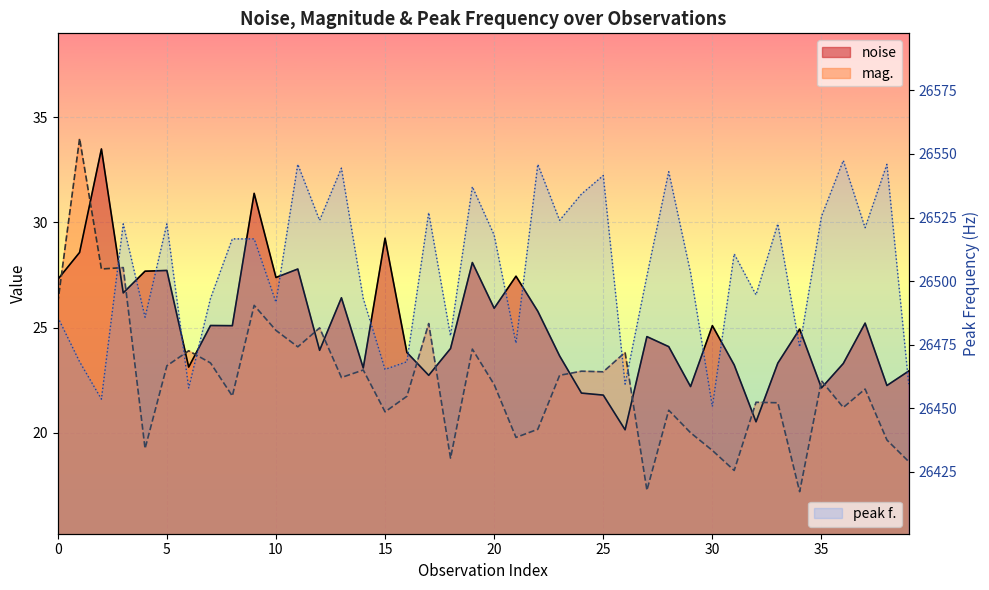

True or false: peak f. and mag. intersect in this chart.

False